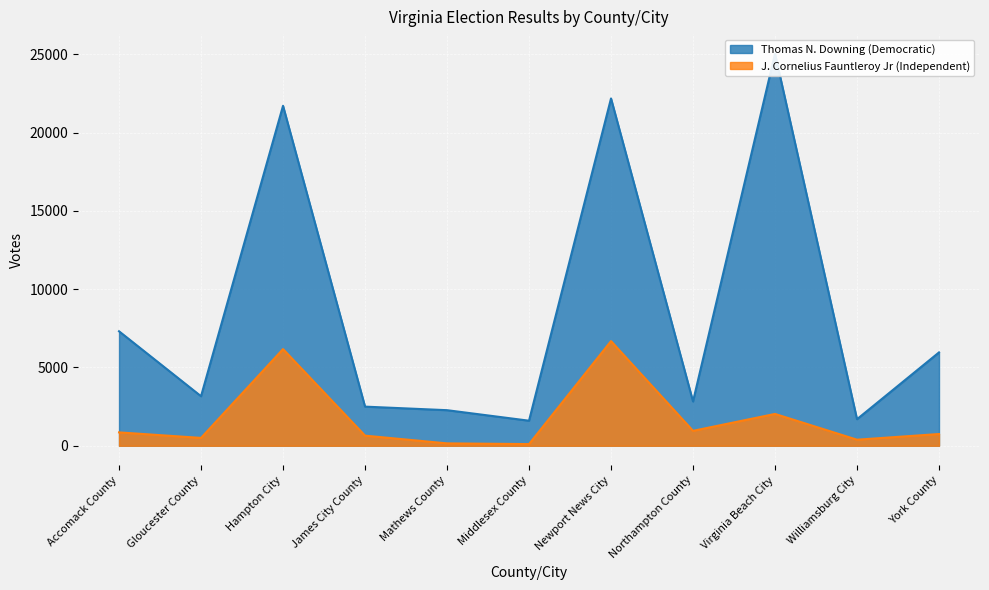

What is the label of the 3rd point from the left?

Hampton City